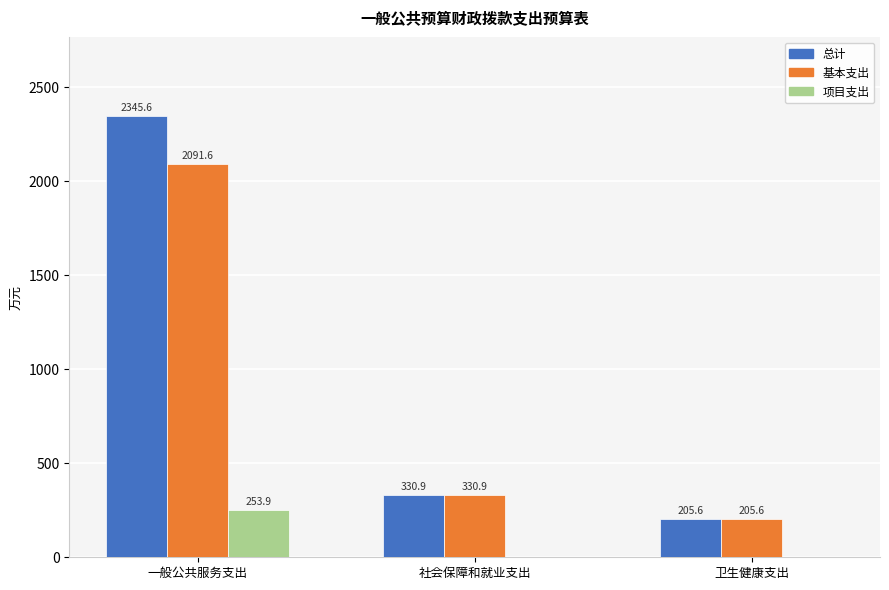

At which label does 项目支出 reach its peak?

一般公共服务支出